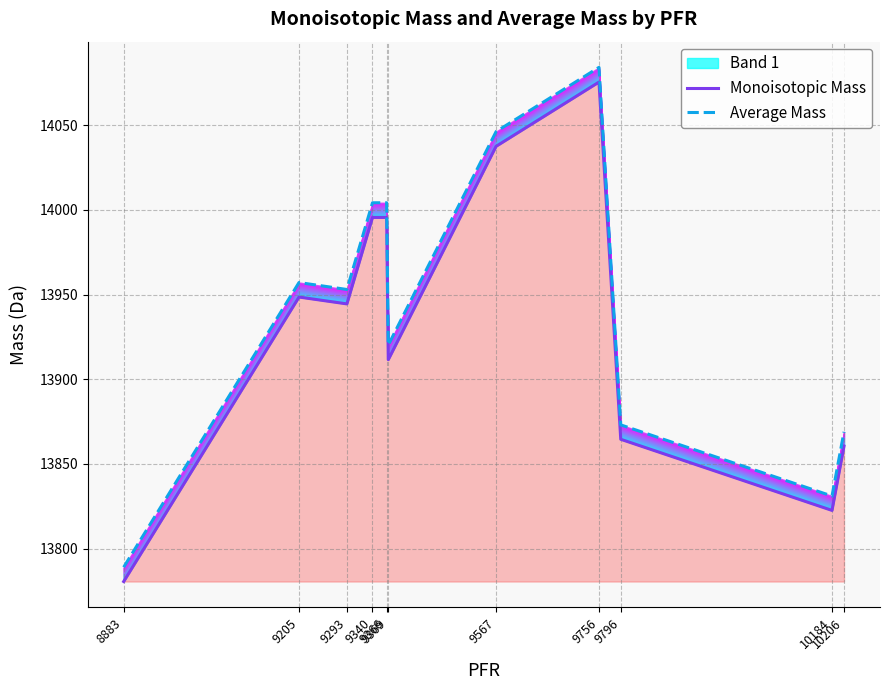

Is the value of Monoisotopic Mass at 8883 greater than the value of Average Mass at 9567?

No